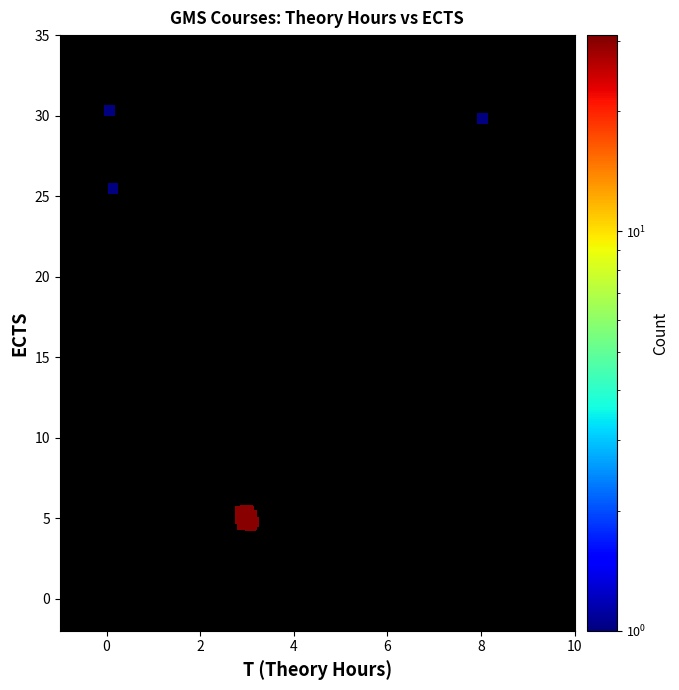

What Y value in the scatter plot is closest to 17?

25.5